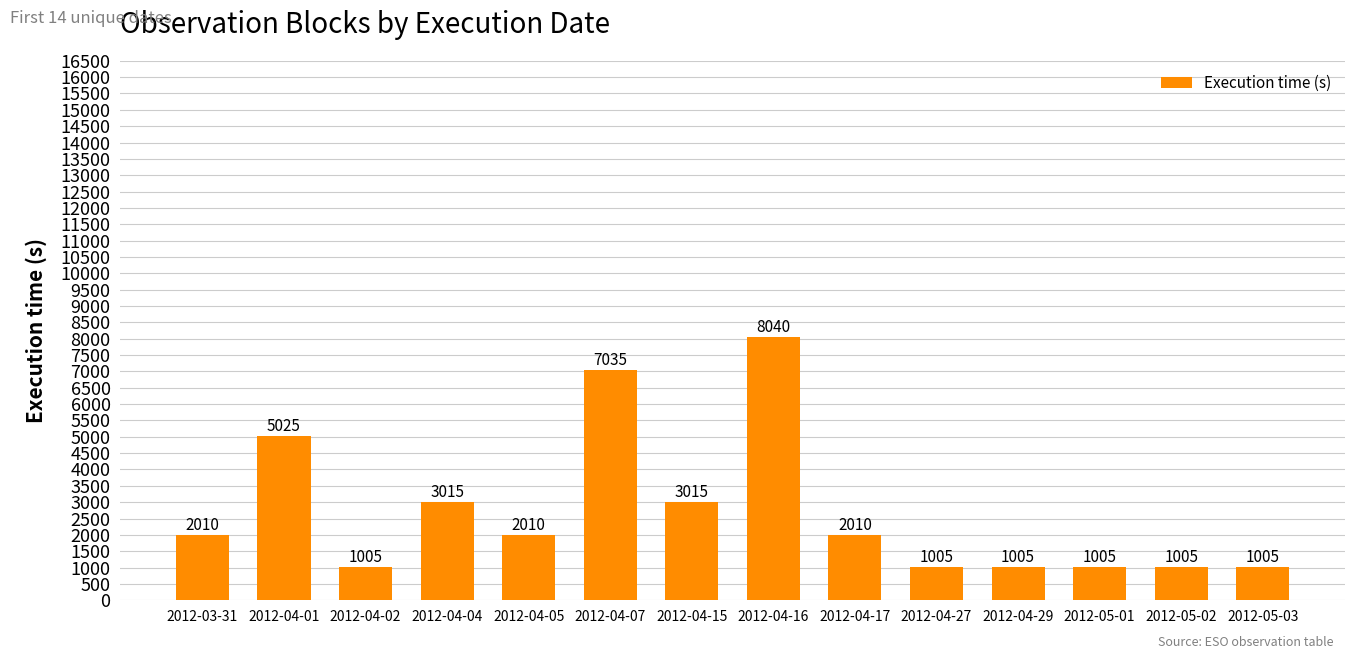

Count the number of categories in the chart.

14